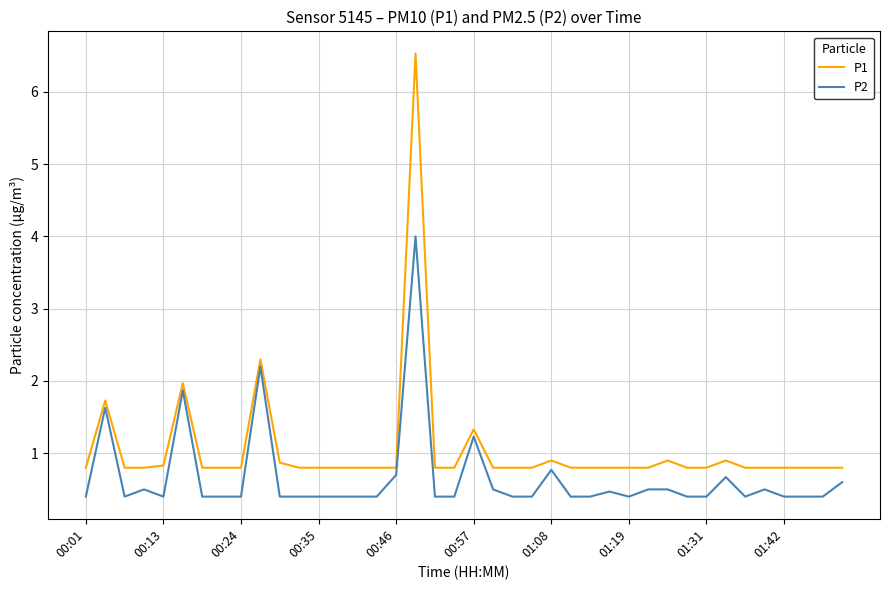

What is the difference between the second highest and minimum values in the P1 series?

1.5